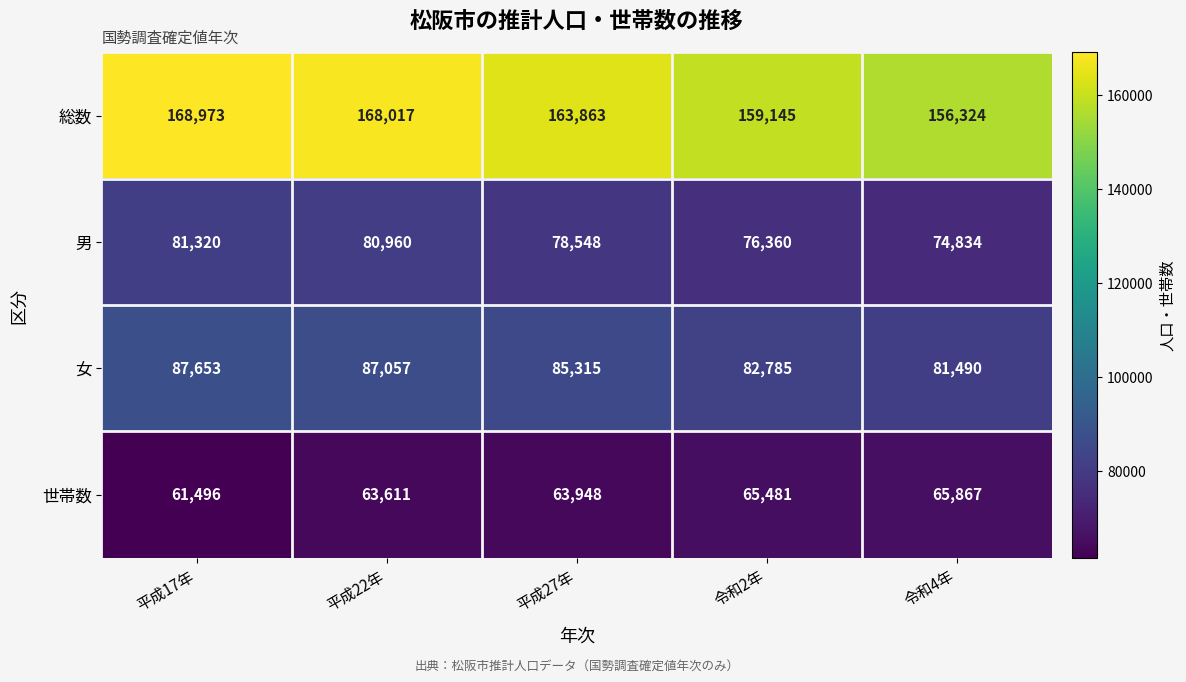

Which series has the widest spread of values?

総数